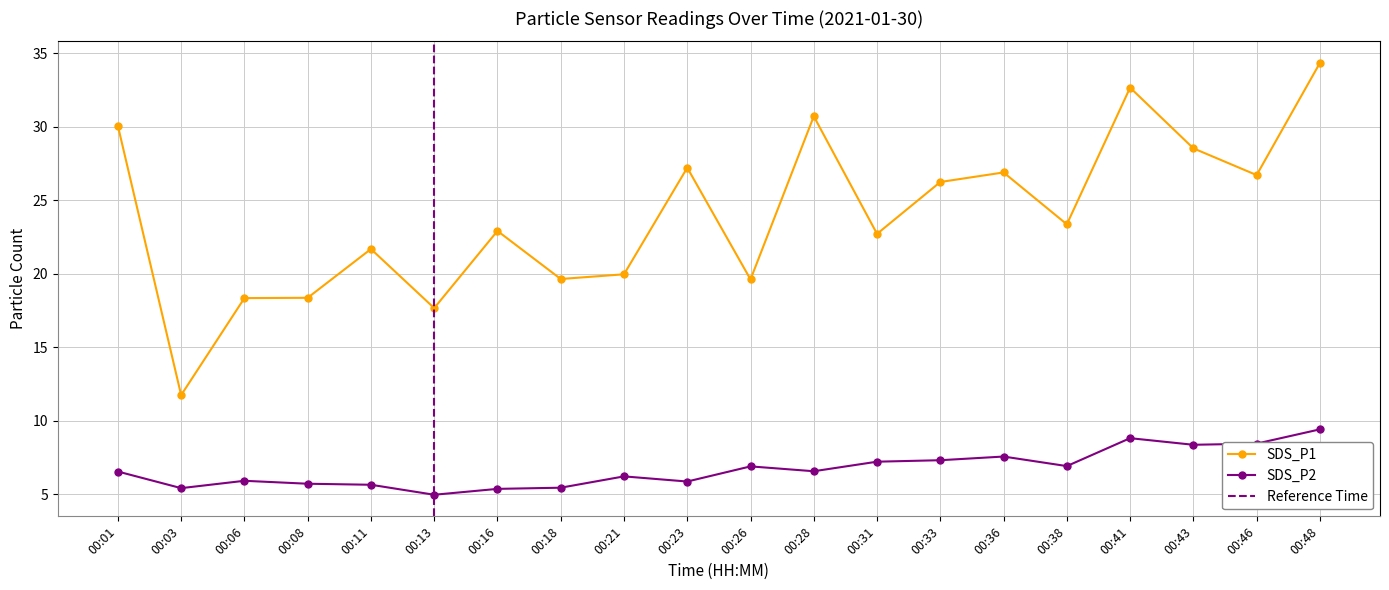

What is the highest value of the SDS_P2 series?

9.4